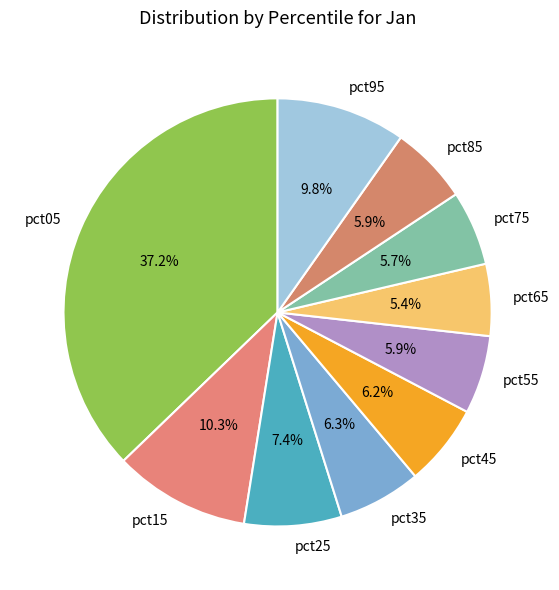

What is the largest slice in the pie chart?

pct05